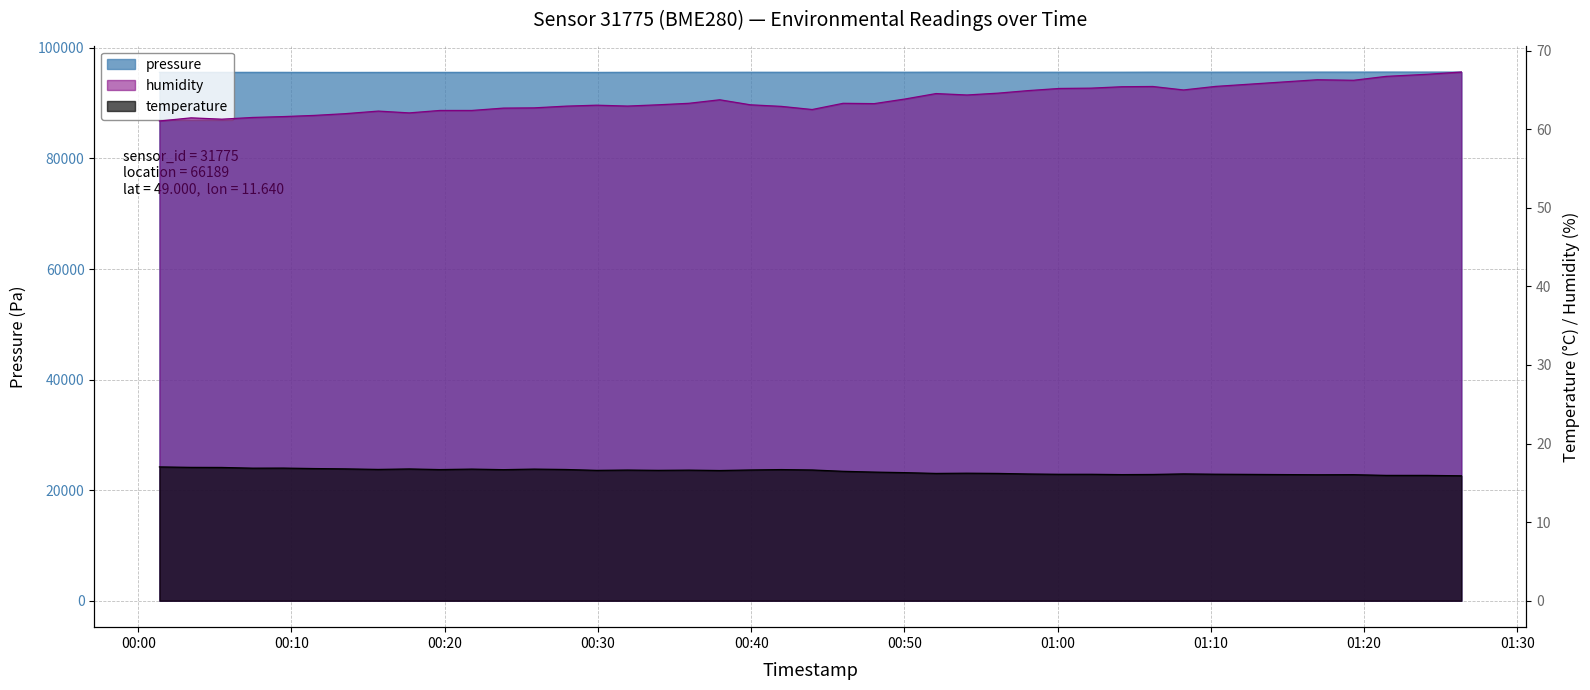

True or false: pressure has a value of 95584.8 at 00:09.

True